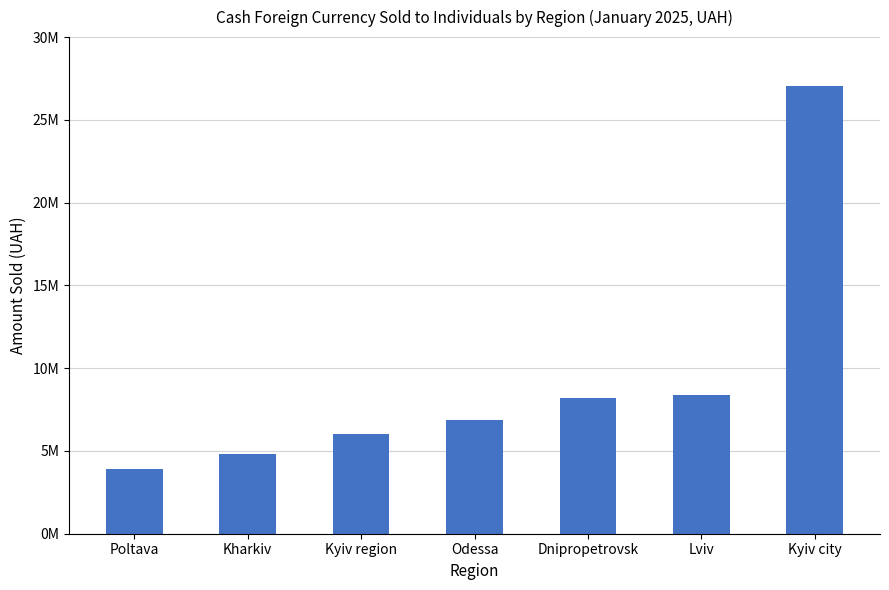

Between Kyiv region and Kharkiv, which is larger?

Kyiv region